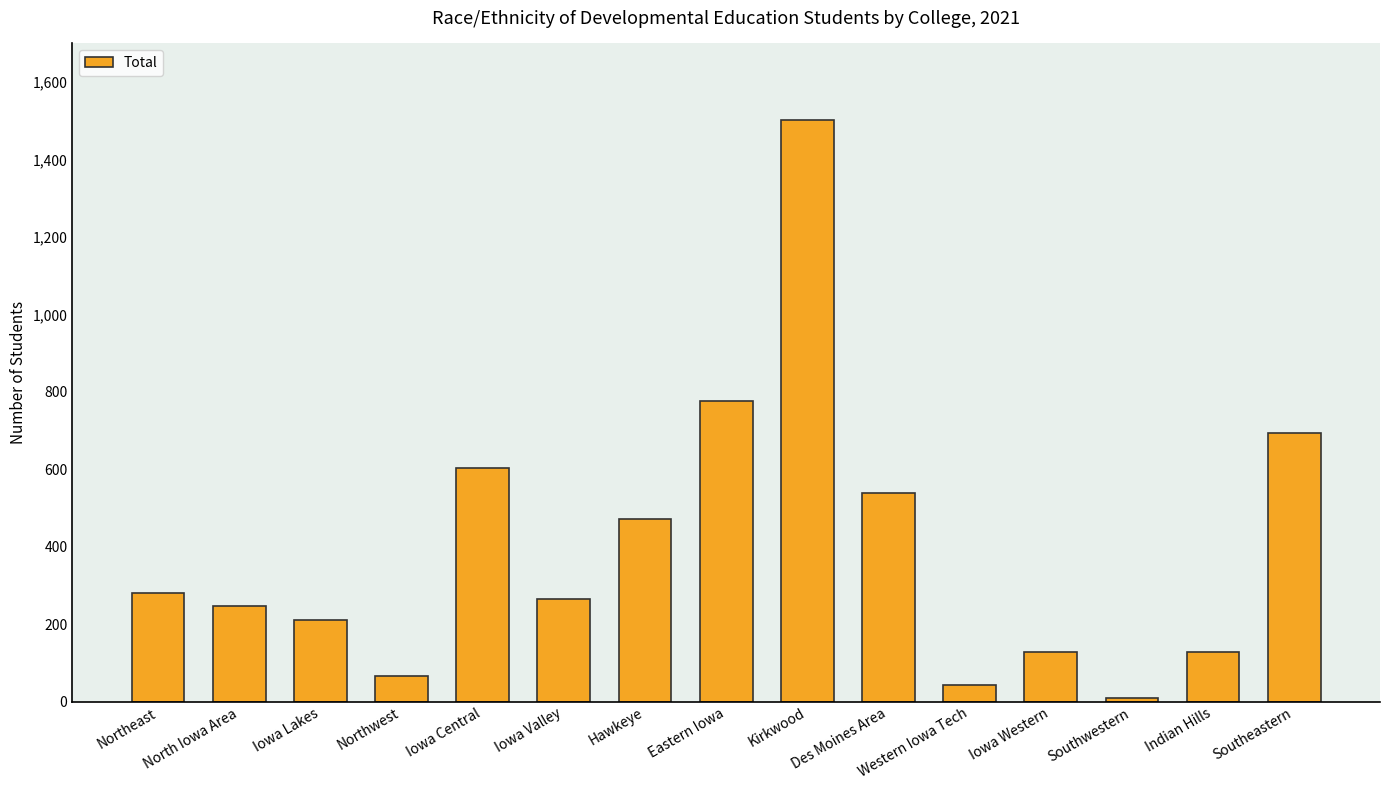

Where is the data nearest to the value 755?

Eastern Iowa